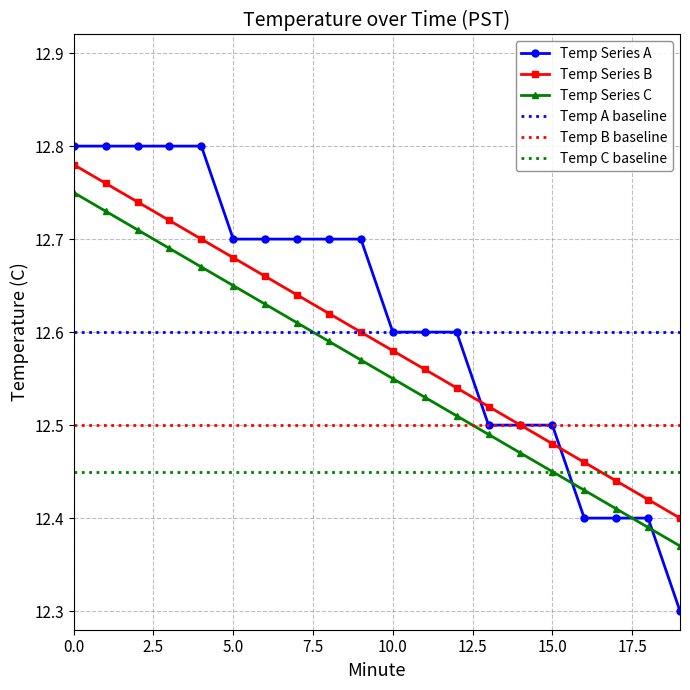

Which label corresponds to the smallest value in the chart?

19